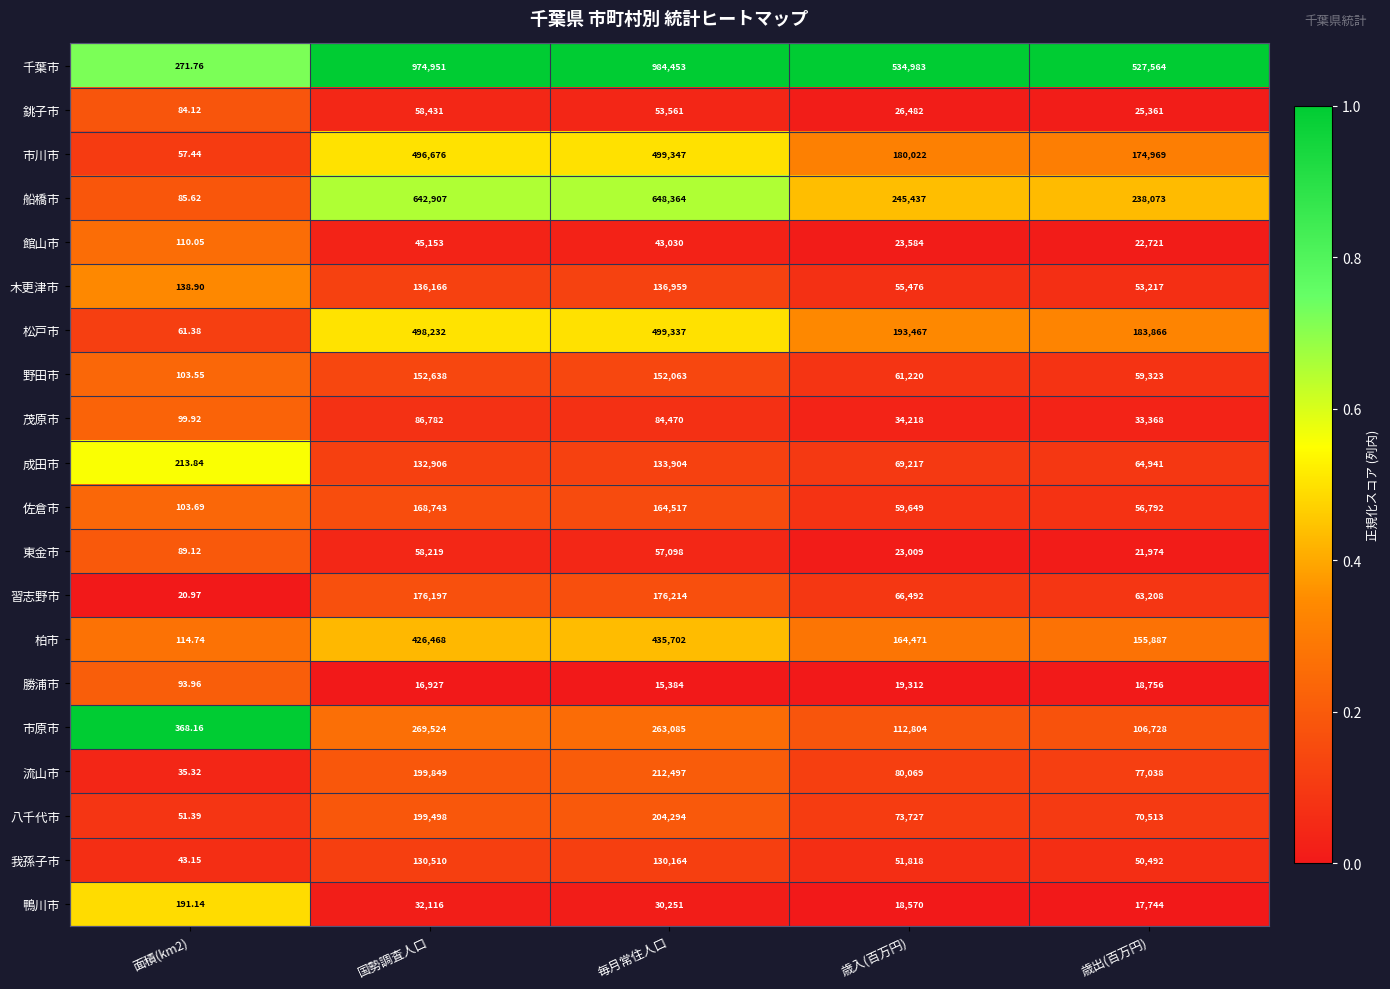

Which series has the largest total across all categories?

千葉市